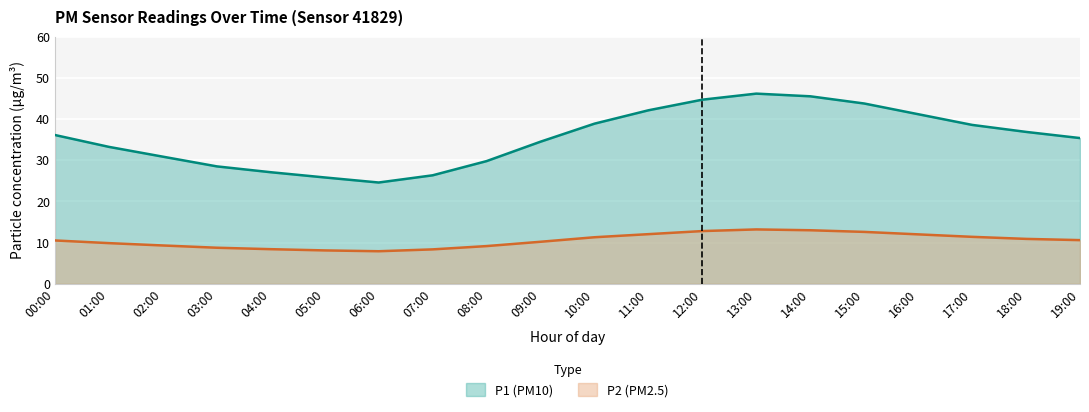

What is the difference between the P2 values at 03:00 and 05:00?

0.7